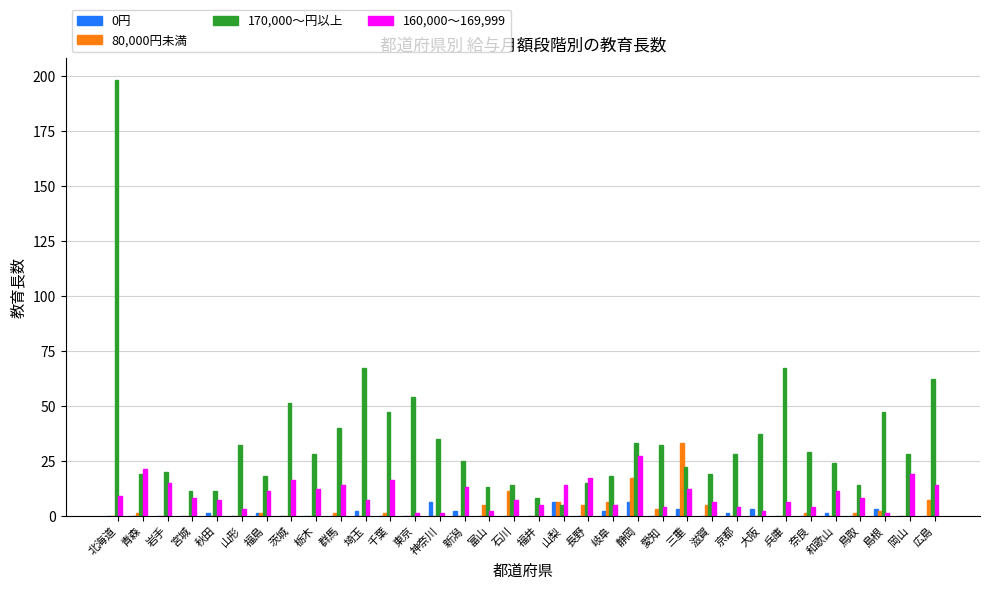

Reading left to right, transcribe all the data shown in this chart.

0円: 北海道=0	青森=0	岩手=0	宮城=0	秋田=1	山形=0	福島=1	茨城=0	栃木=0	群馬=0	埼玉=2	千葉=0	東京=0	神奈川=6	新潟=2	富山=0	石川=0	福井=0	山梨=6	長野=0	岐阜=2	静岡=6	愛知=0	三重=3	滋賀=0	京都=1	大阪=3	兵庫=0	奈良=0	和歌山=1	鳥取=0	島根=3	岡山=0	広島=0
80,000円未満: 北海道=0	青森=1	岩手=0	宮城=0	秋田=0	山形=0	福島=1	茨城=0	栃木=0	群馬=1	埼玉=0	千葉=1	東京=0	神奈川=0	新潟=0	富山=5	石川=11	福井=0	山梨=6	長野=5	岐阜=6	静岡=17	愛知=3	三重=33	滋賀=5	京都=0	大阪=0	兵庫=0	奈良=1	和歌山=0	鳥取=1	島根=2	岡山=0	広島=7
170,000～円以上: 北海道=198	青森=19	岩手=20	宮城=11	秋田=11	山形=32	福島=18	茨城=51	栃木=28	群馬=40	埼玉=67	千葉=47	東京=54	神奈川=35	新潟=25	富山=13	石川=14	福井=8	山梨=5	長野=15	岐阜=18	静岡=33	愛知=32	三重=22	滋賀=19	京都=28	大阪=37	兵庫=67	奈良=29	和歌山=24	鳥取=14	島根=47	岡山=28	広島=62
160,000～169,999: 北海道=9	青森=21	岩手=15	宮城=8	秋田=7	山形=3	福島=11	茨城=16	栃木=12	群馬=14	埼玉=7	千葉=16	東京=1	神奈川=1	新潟=13	富山=2	石川=7	福井=5	山梨=14	長野=17	岐阜=5	静岡=27	愛知=4	三重=12	滋賀=6	京都=4	大阪=2	兵庫=6	奈良=4	和歌山=11	鳥取=8	島根=1	岡山=19	広島=14